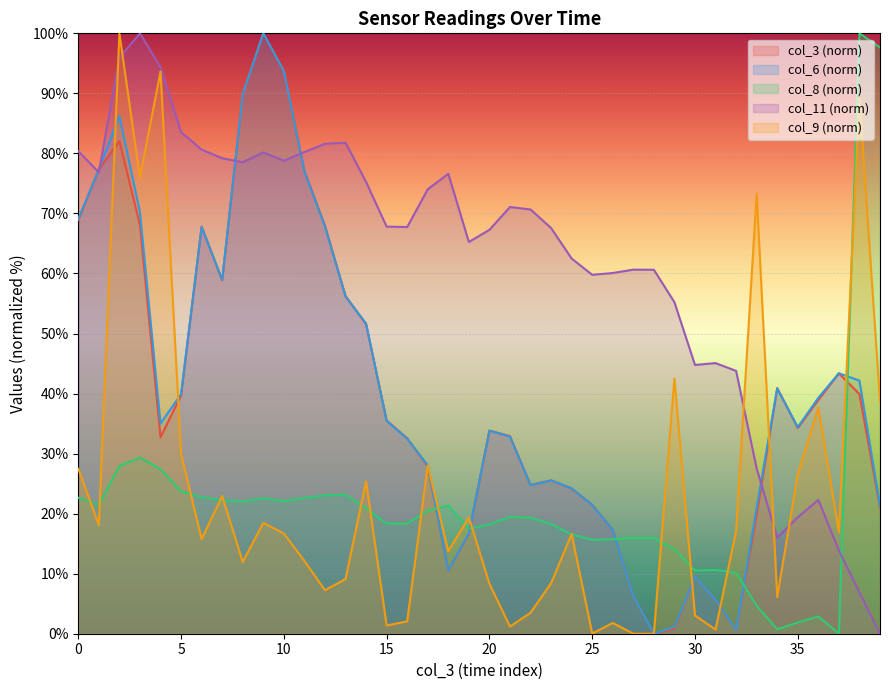

At which category does the chart reach its minimum across all series?

28